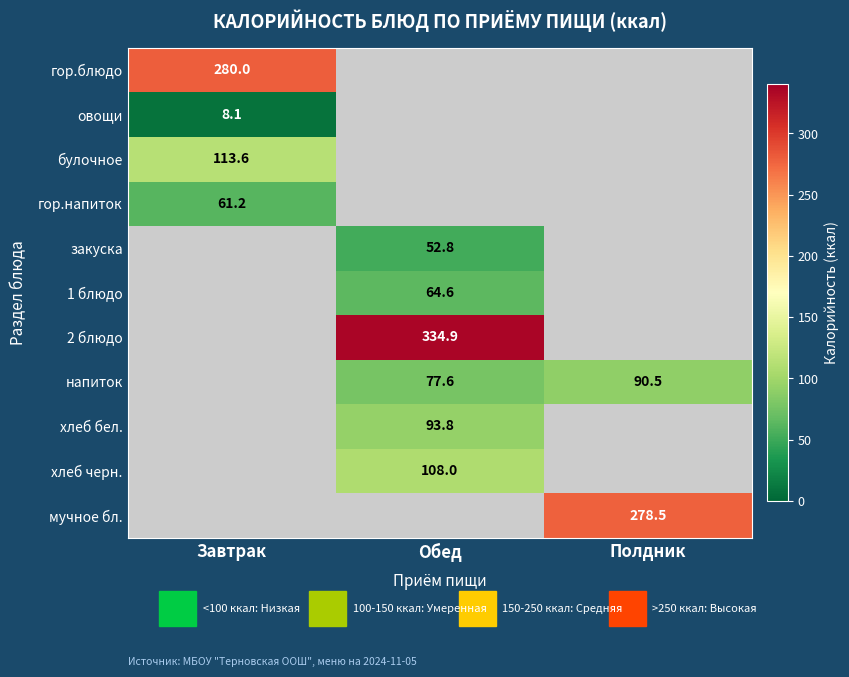

The value of напиток at Полдник is 138.6. True or false?

False